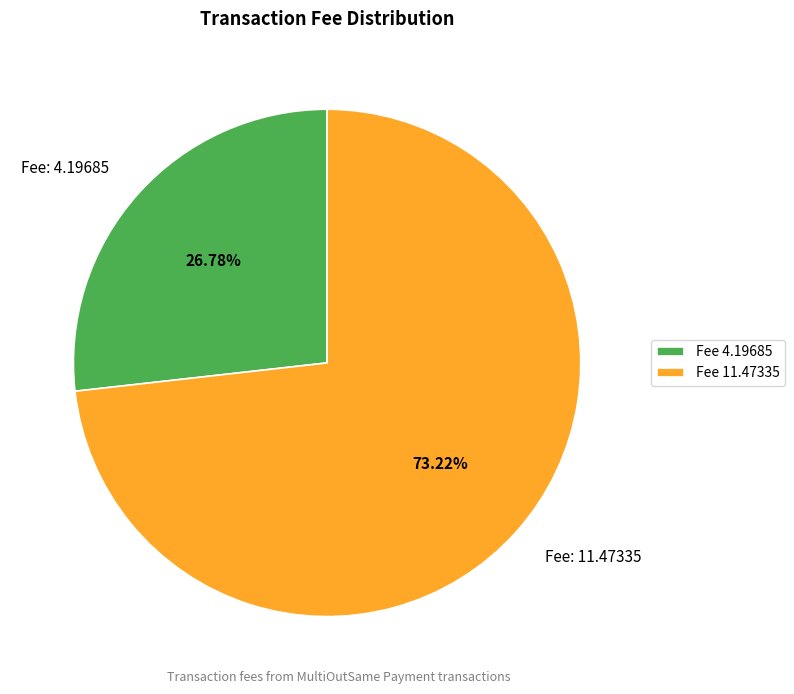

To the nearest percent, what is the average slice percentage?

50%